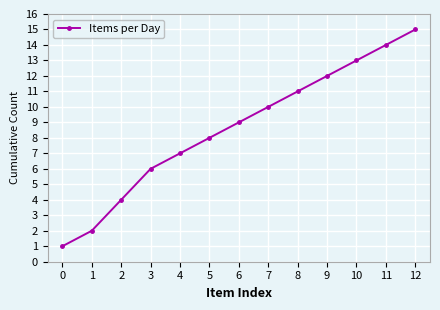

What is the change in value from 3 to 6?

+3